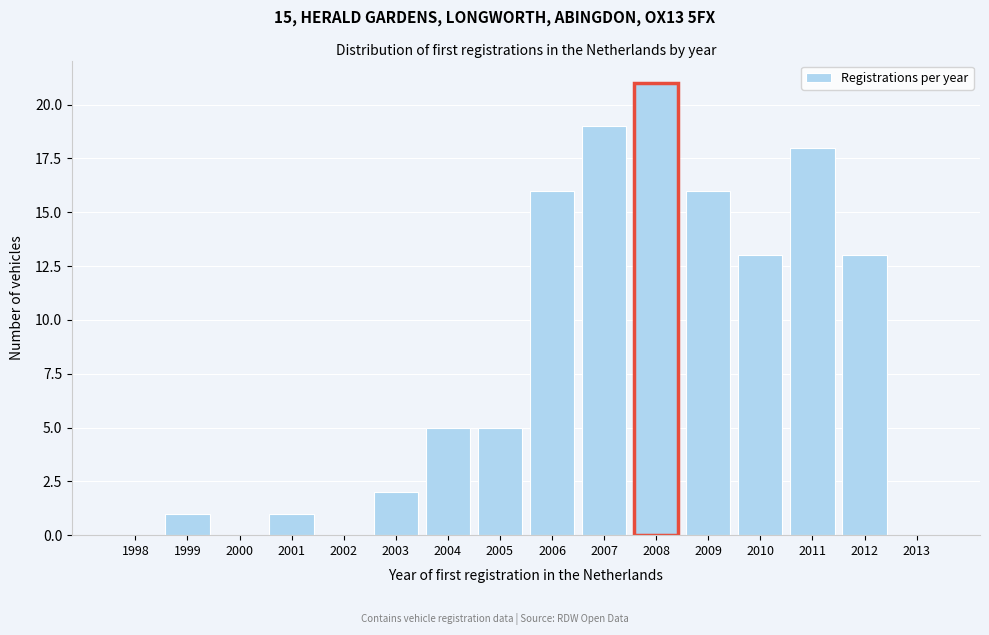

Reading right to left, what are all the values shown in this chart?

2013=0	2012=13	2011=18	2010=13	2009=16	2008=21	2007=19	2006=16	2005=5	2004=5	2003=2	2002=0	2001=1	2000=0	1999=1	1998=0